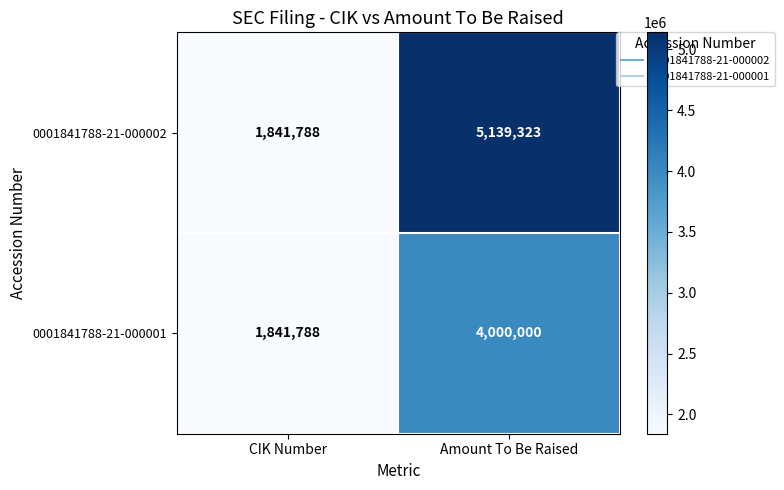

List the series in order of their overall mean, highest first.

0001841788-21-000002, 0001841788-21-000001